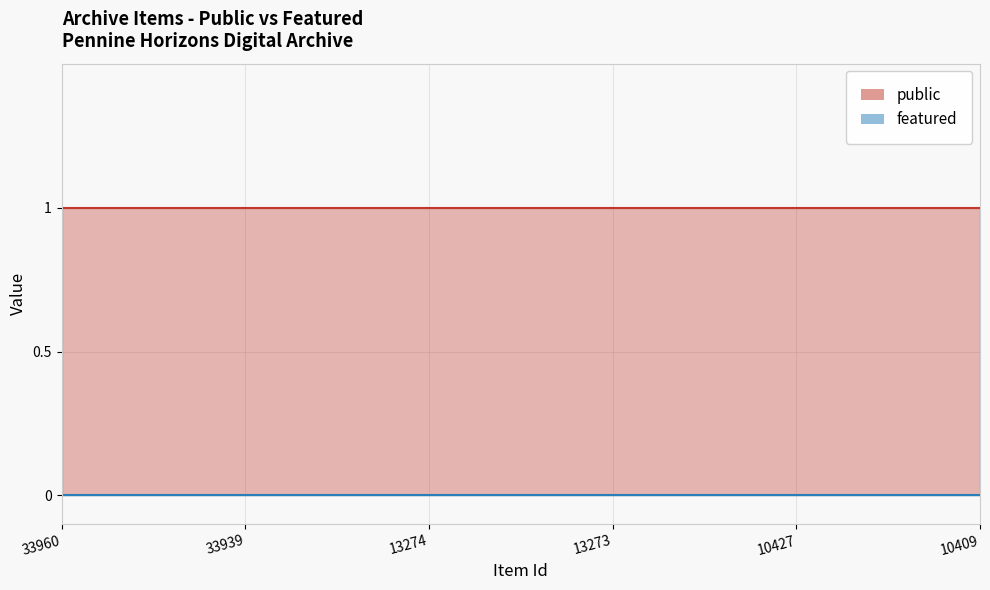

Reading right to left, transcribe all the data shown in this chart.

public: 10409=1	10427=1	13273=1	13274=1	33939=1	33960=1
featured: 10409=0	10427=0	13273=0	13274=0	33939=0	33960=0